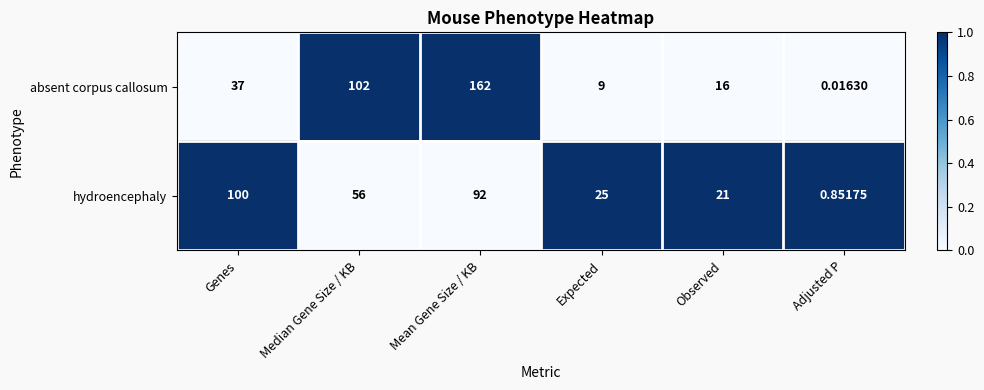

Which series changed the most between Mean Gene Size / KB and Observed?

absent corpus callosum